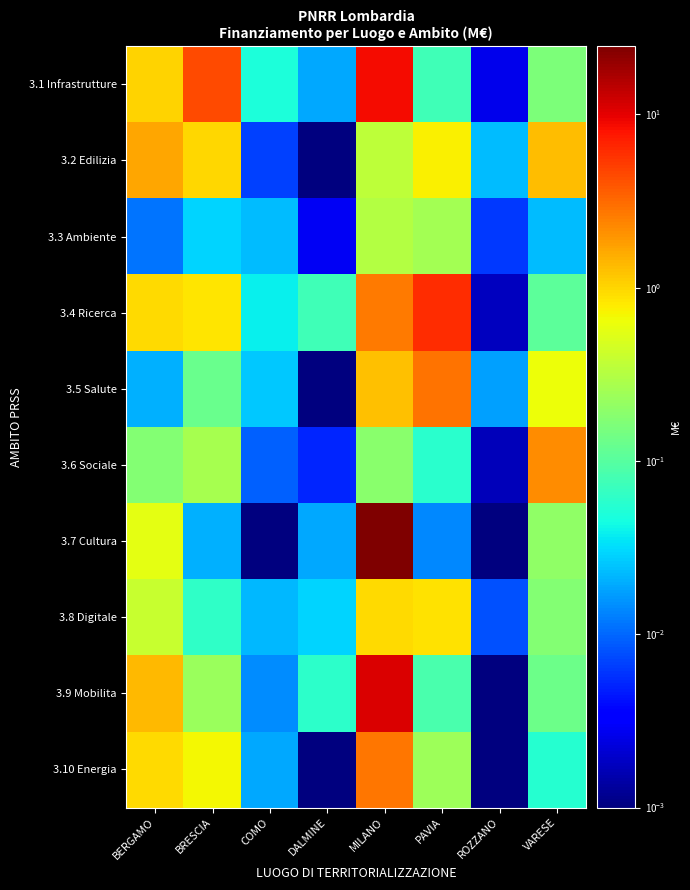

Rank the series by their maximum value, from highest to lowest.

3.7 Cultura, 3.9 Mobilita, 3.1 Infrastrutture, 3.4 Ricerca, 3.5 Salute, 3.10 Energia, 3.6 Sociale, 3.2 Edilizia, 3.8 Digitale, 3.3 Ambiente